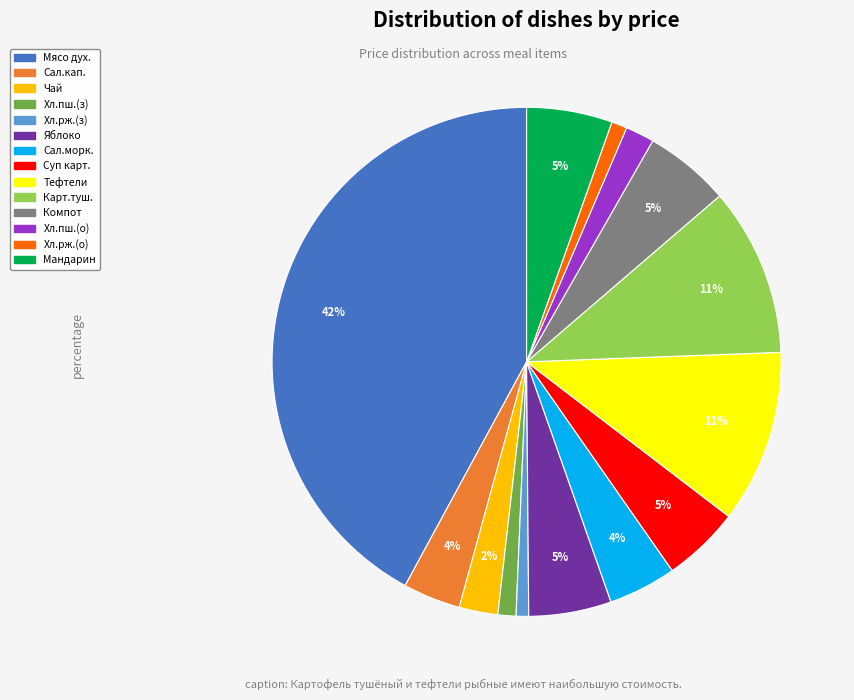

To the nearest percent, what is the average slice percentage?

7%